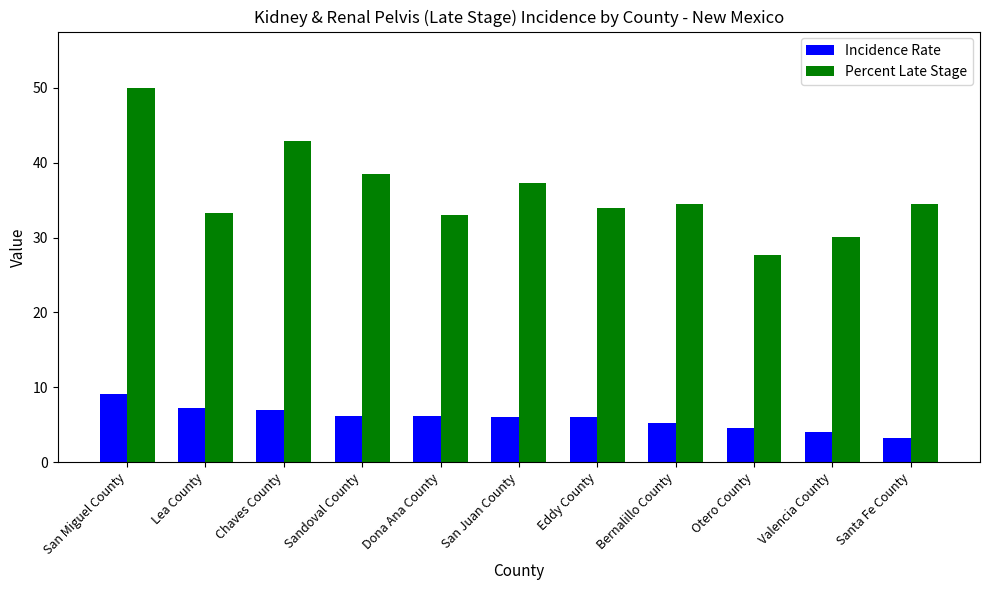

Rank the series by their average value, from lowest to highest.

Incidence Rate, Percent Late Stage